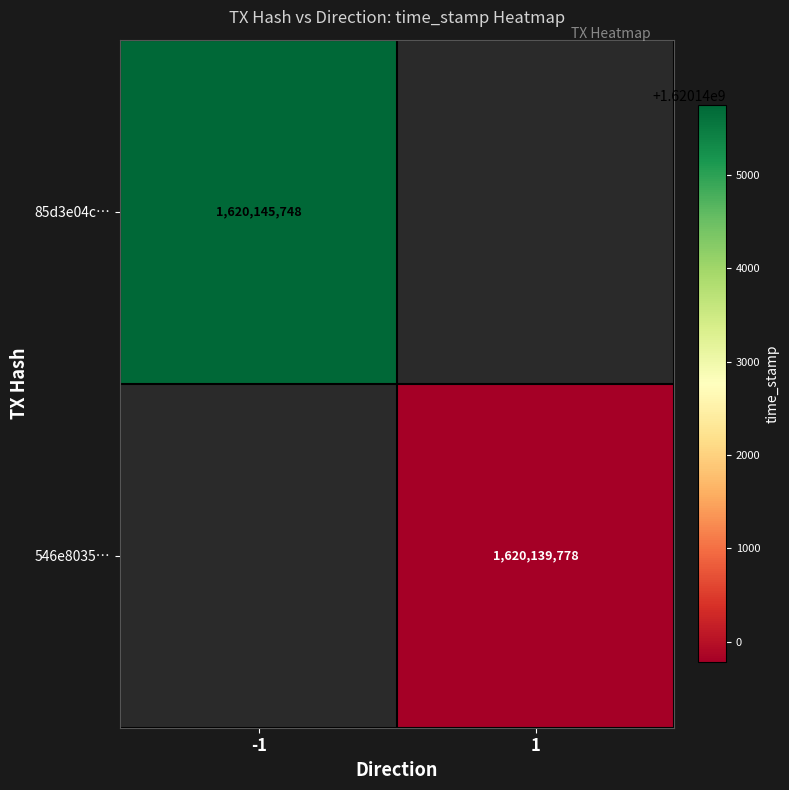

The 546e8035… series shows 2797932177 at 1. True or false?

False